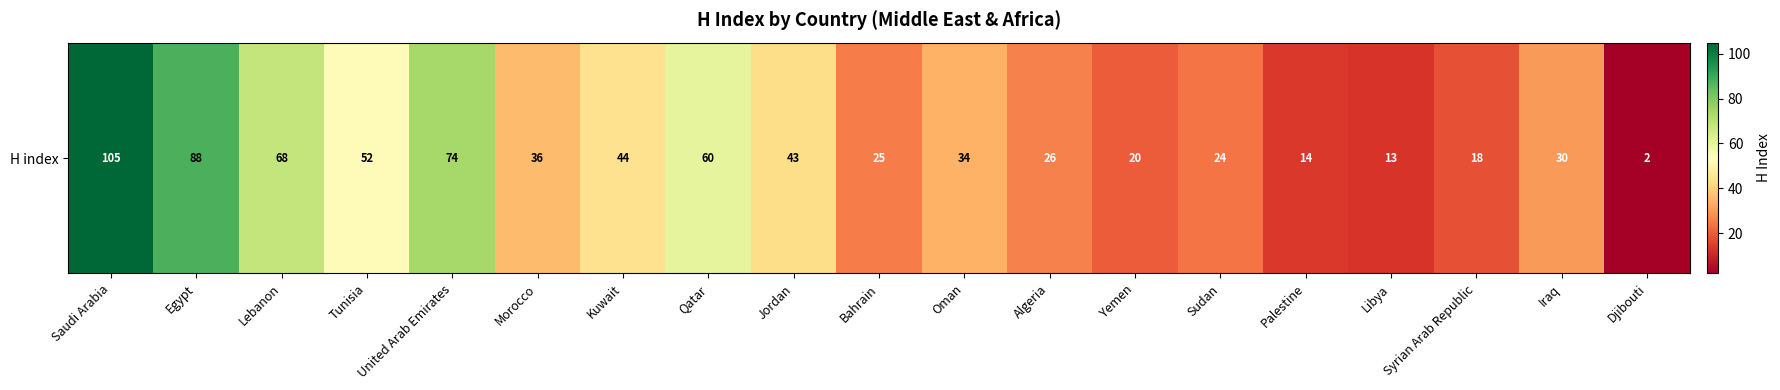

Reading left to right, what are all the values shown in this chart?

Saudi Arabia=105	Egypt=88	Lebanon=68	Tunisia=52	United Arab Emirates=74	Morocco=36	Kuwait=44	Qatar=60	Jordan=43	Bahrain=25	Oman=34	Algeria=26	Yemen=20	Sudan=24	Palestine=14	Libya=13	Syrian Arab Republic=18	Iraq=30	Djibouti=2